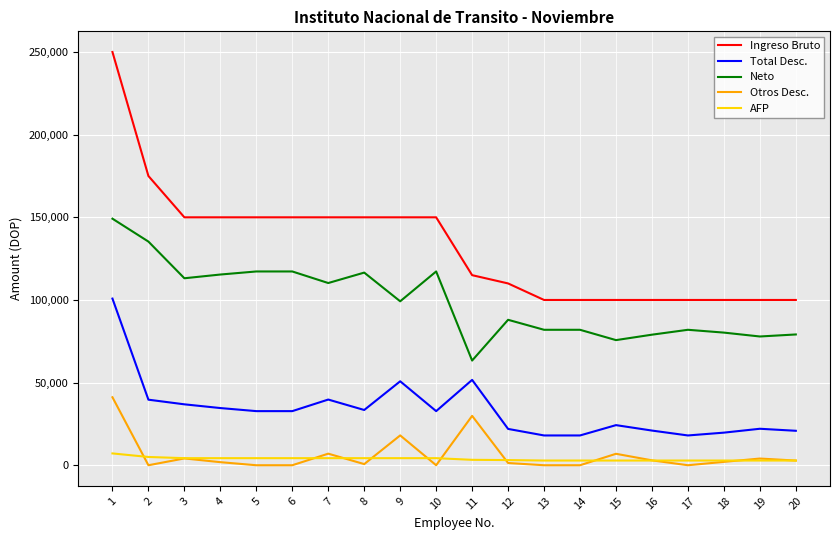

True or false: Total Desc. and Neto intersect in this chart.

False